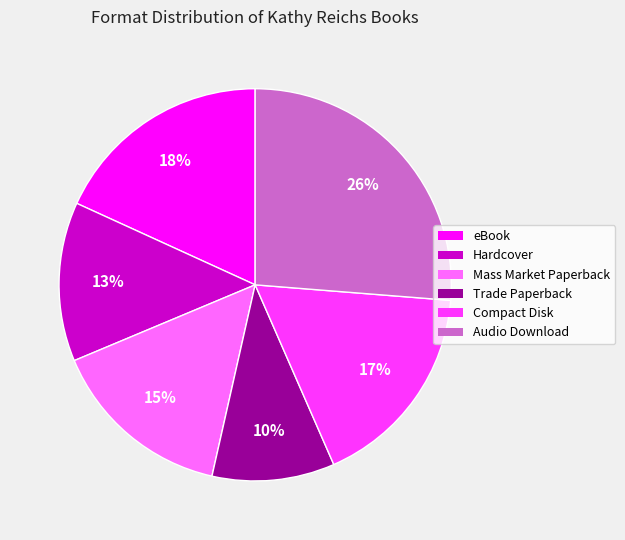

The Mass Market Paperback slice represents 30% of the pie. True or false?

False